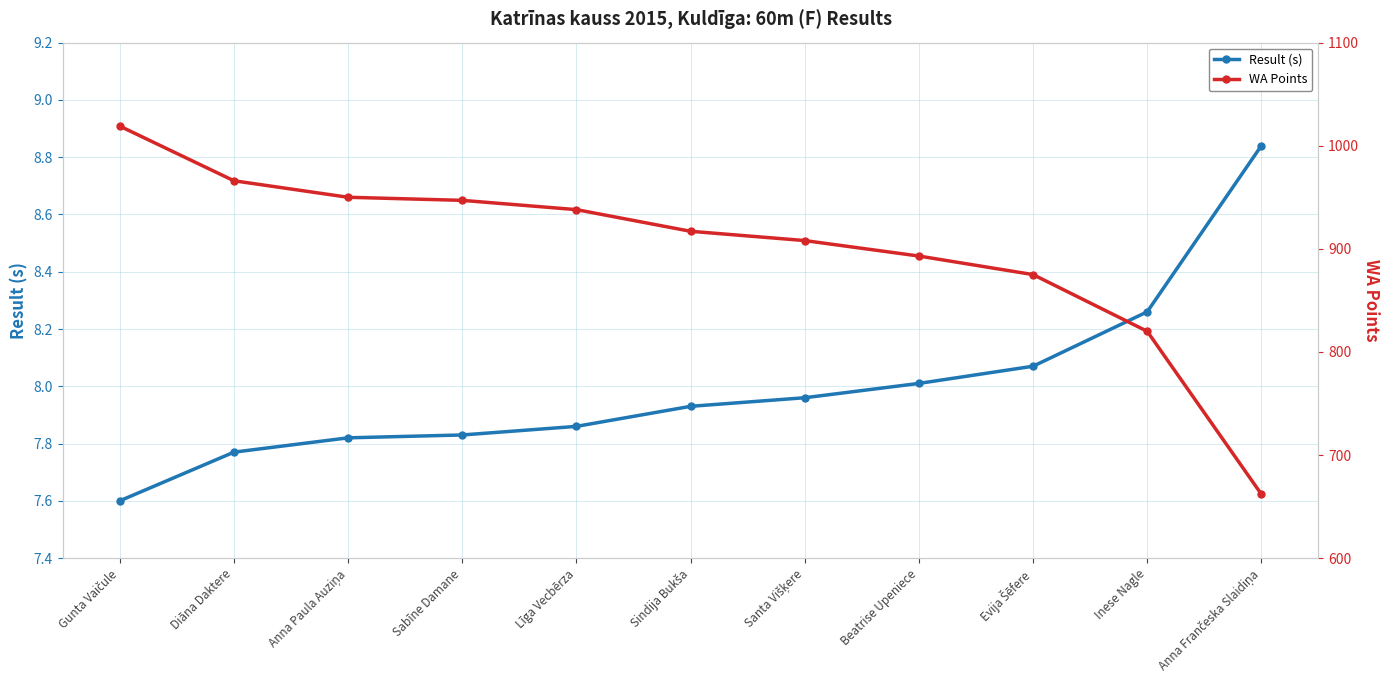

What position from the right is Beatrise Upeniece?

4